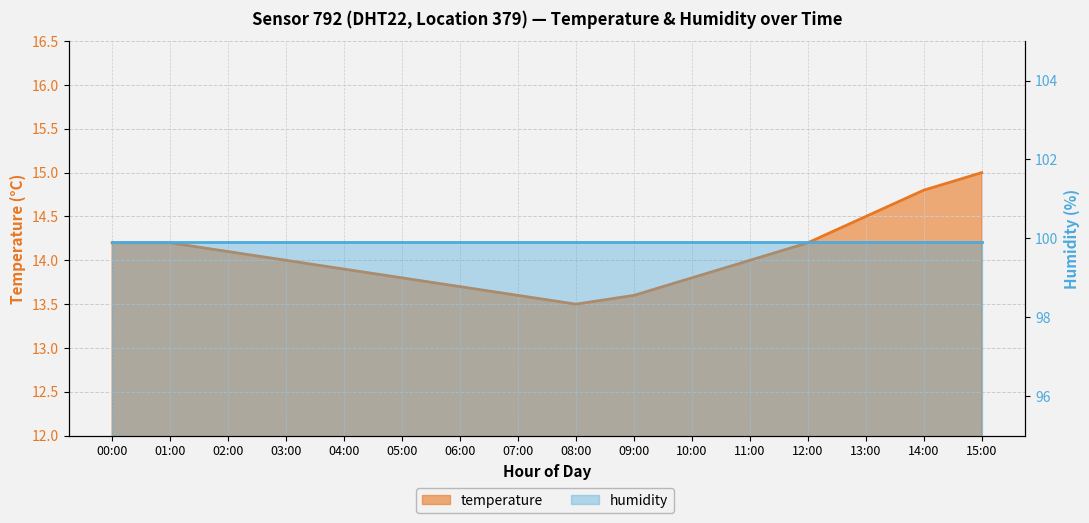

List the labels in order of value, smallest first.

08:00, 07:00, 09:00, 06:00, 05:00, 10:00, 04:00, 03:00, 11:00, 02:00, 00:00, 01:00, 12:00, 13:00, 14:00, 15:00